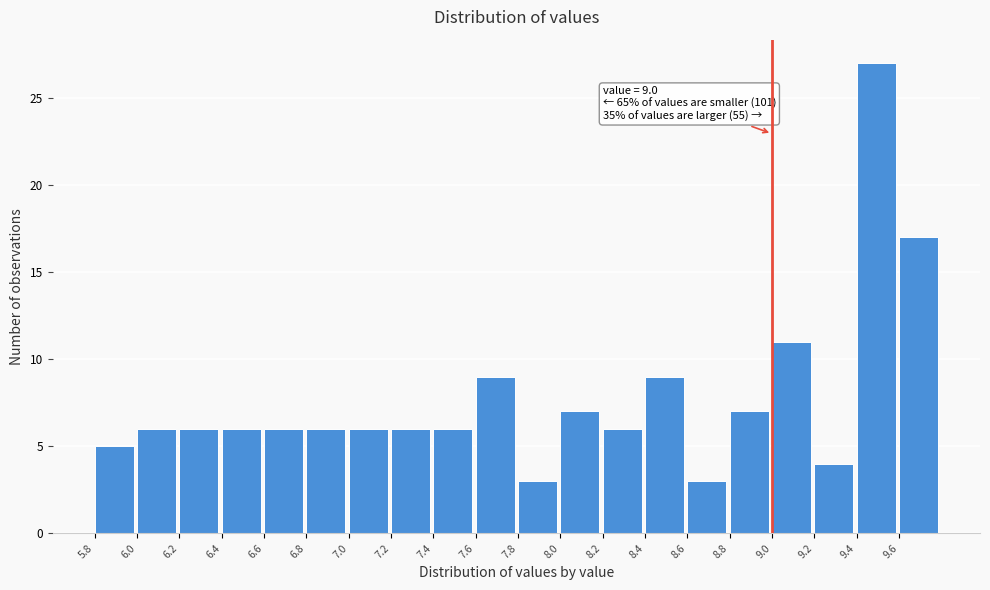

Which range on the x-axis has the tallest bar?

9.4 to 9.6